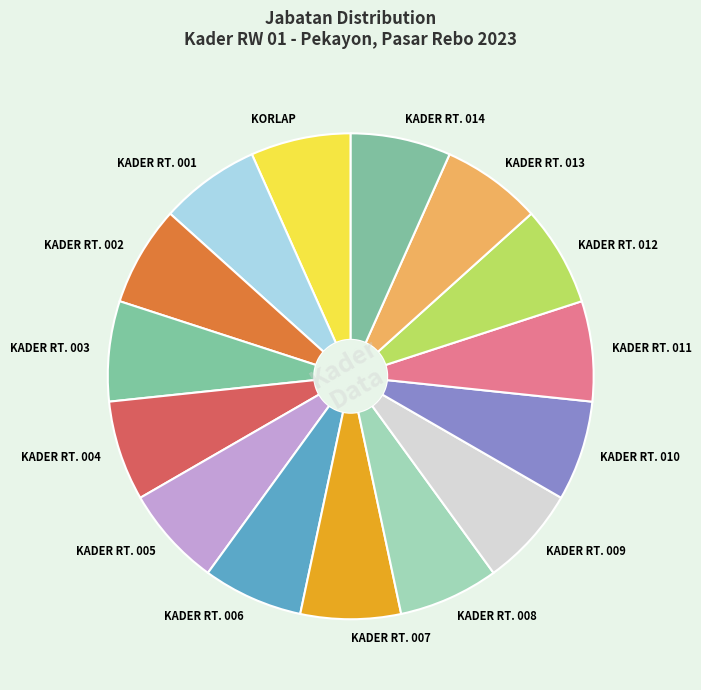

True or false: KADER RT. 006 accounts for 13% of the total.

False